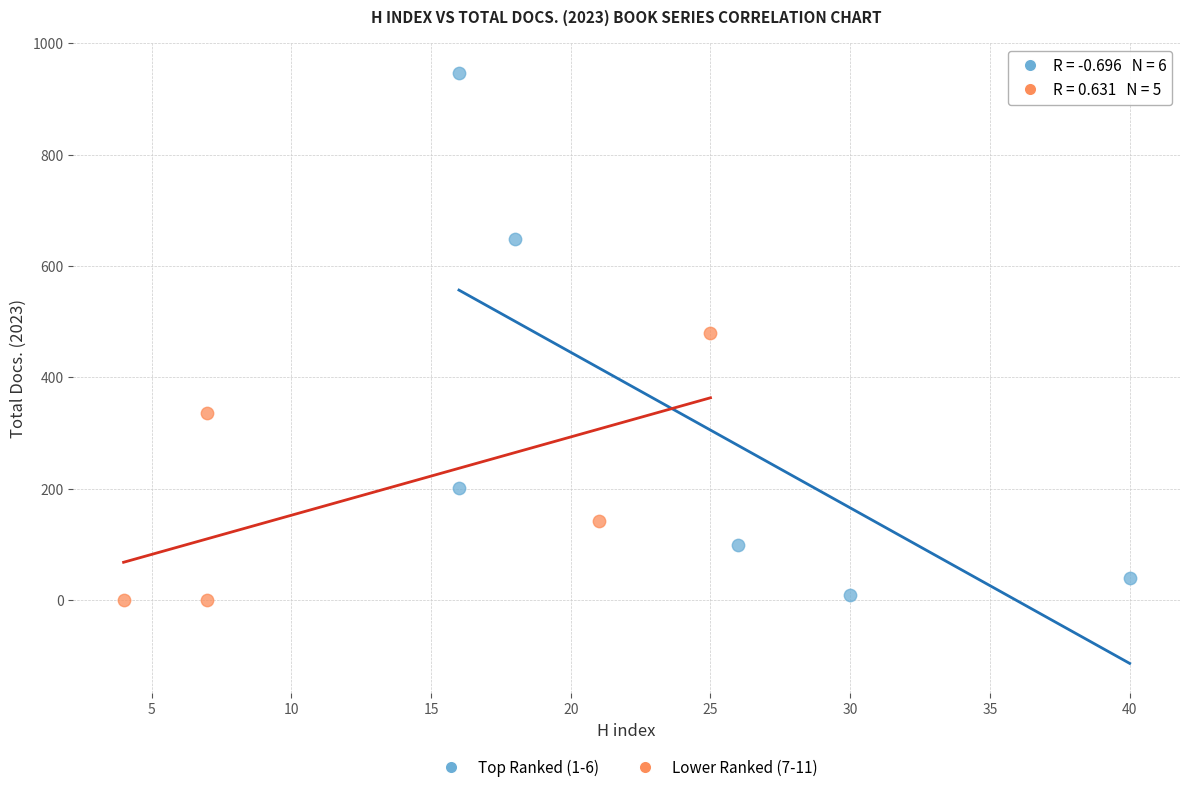

What are all the series names shown in the legend?

Top Ranked (1-6), Lower Ranked (7-11)